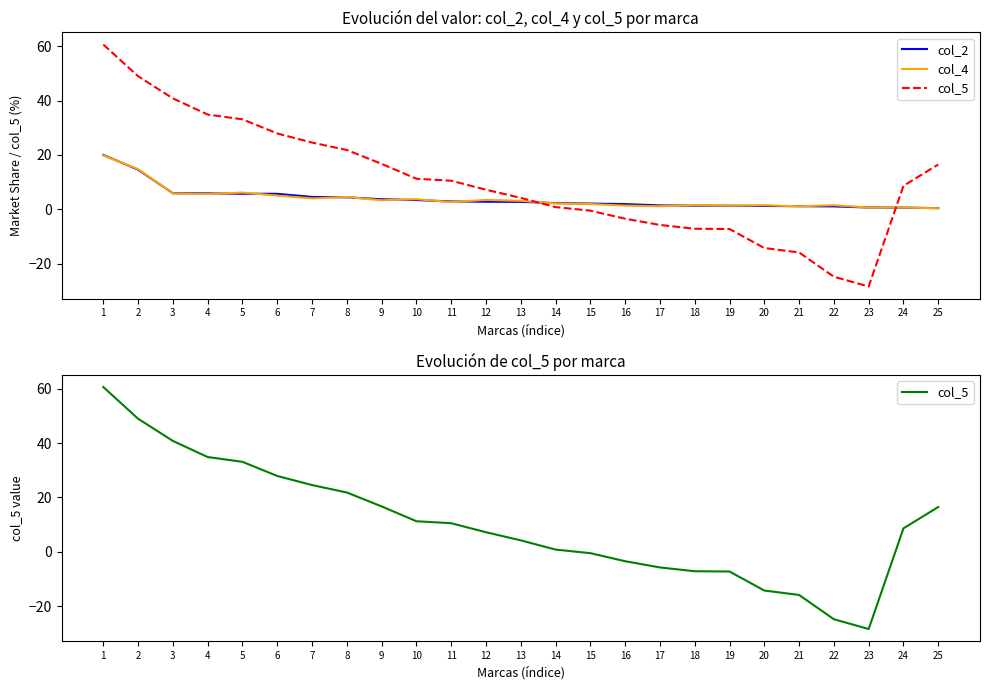

How many categories are shown in the chart?

25